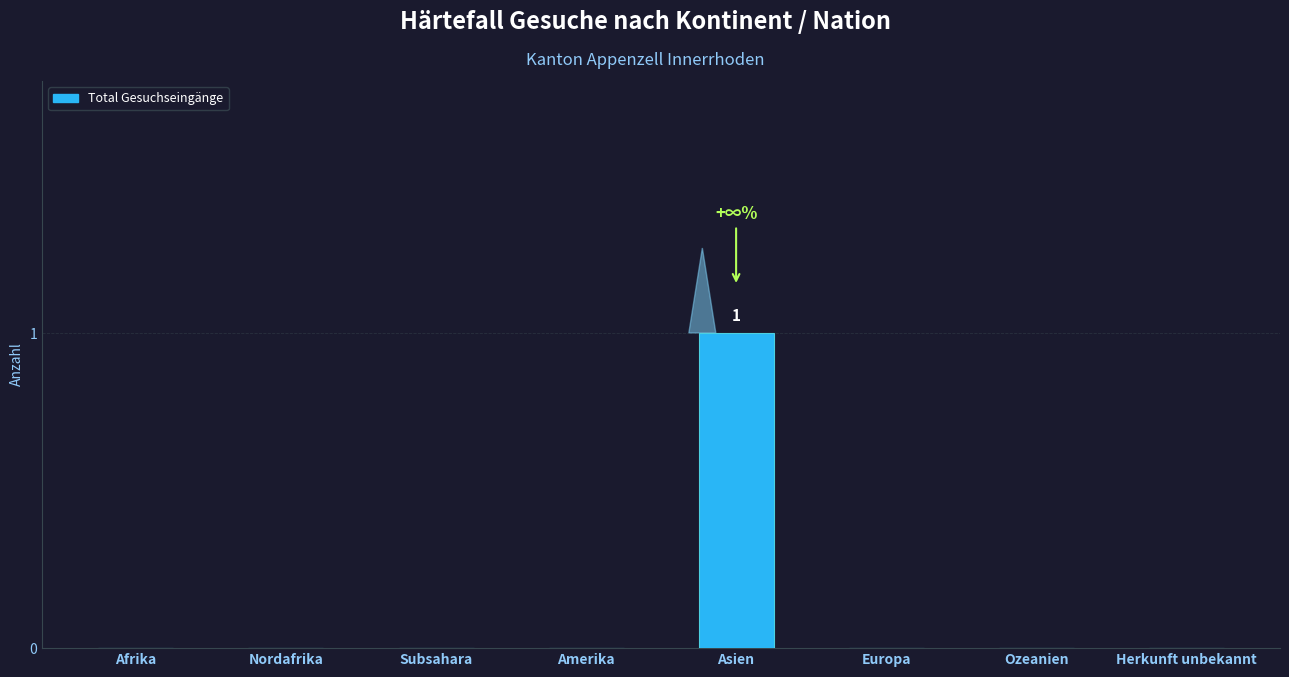

What is the difference between the values at Afrika and Asien?

1